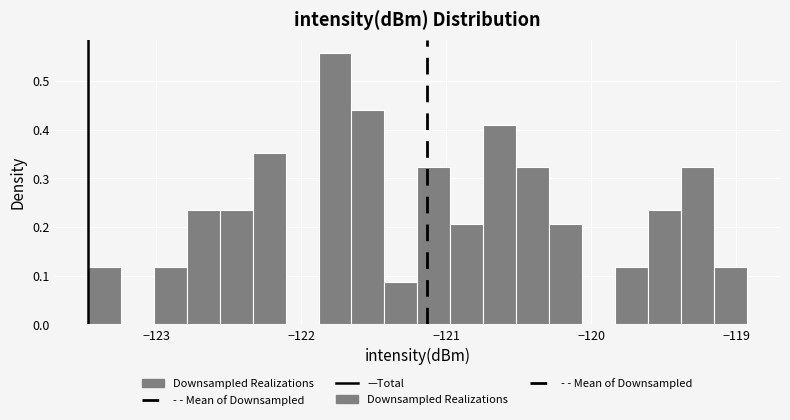

Around what value on the x-axis is the tallest bar? Give the approximate position of its centre, as read against the axis.

-121.8